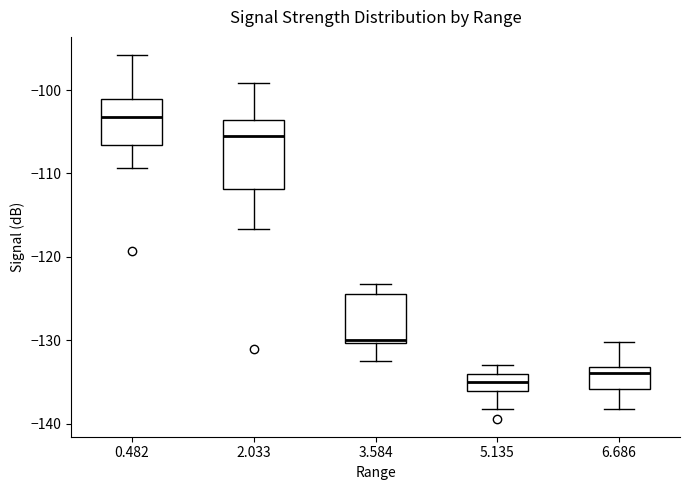

Reading left to right, transcribe this box plot: for each box, give where its median line is, the range the box spans, and where its two whiskers end, as read against the y-axis. The values are not printed on the chart, so give them approximately, as read against the axis.

0.482: median -103, box -107 to -101, whiskers -109 to -96
2.033: median -106, box -112 to -104, whiskers -117 to -99
3.584: median -130 (just above the box's lower edge), box -130 to -124, whiskers -132 to -123
5.135: median -135, box -136 to -134, whiskers -138 to -133
6.686: median -134, box -136 to -133, whiskers -138 to -130